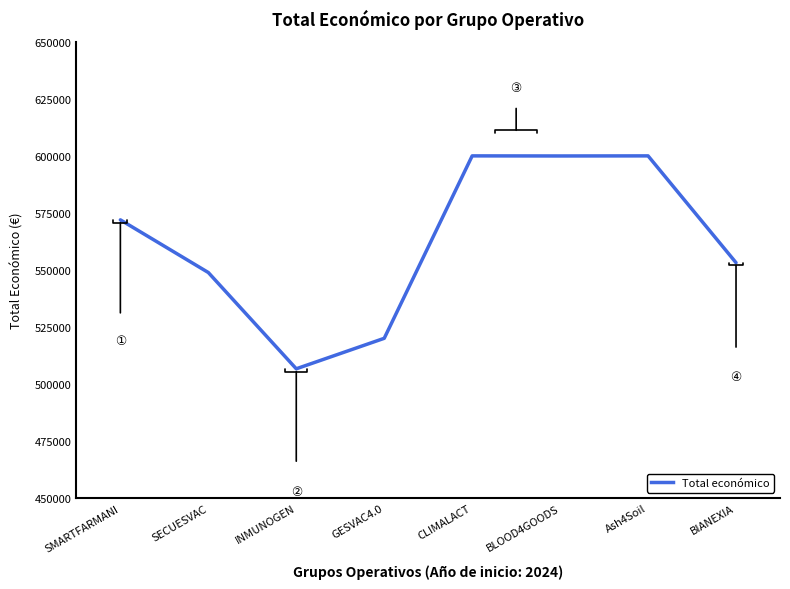

Read the value at BIANEXIA, to the nearest 10.

553200